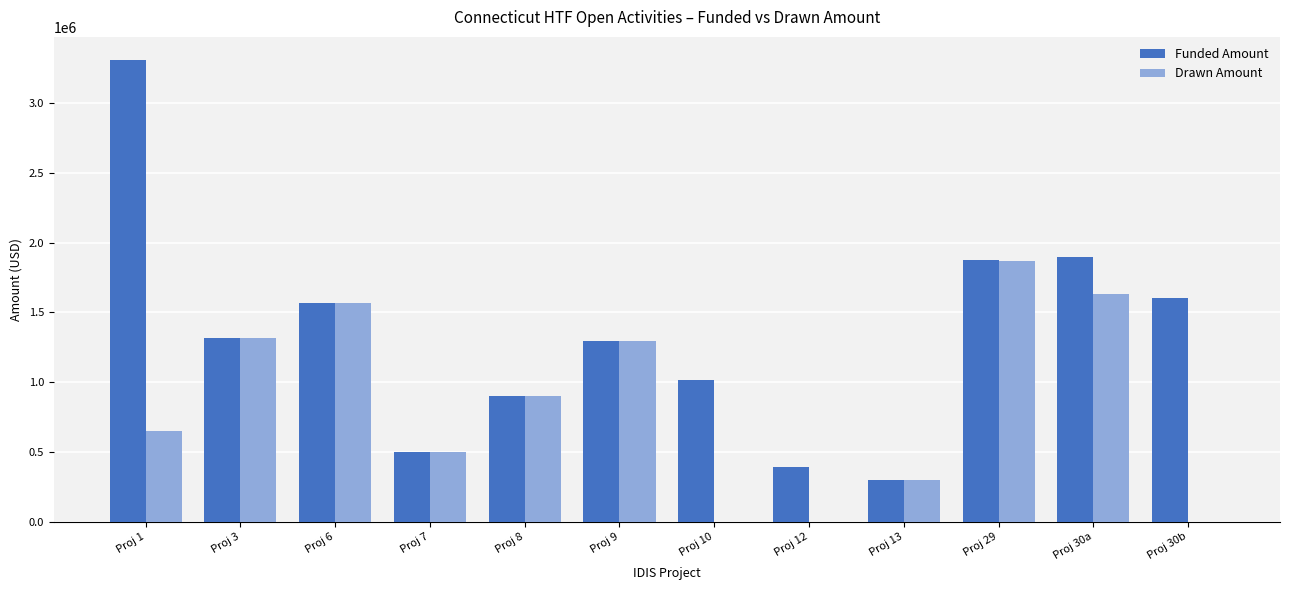

Are the bars horizontal?

No